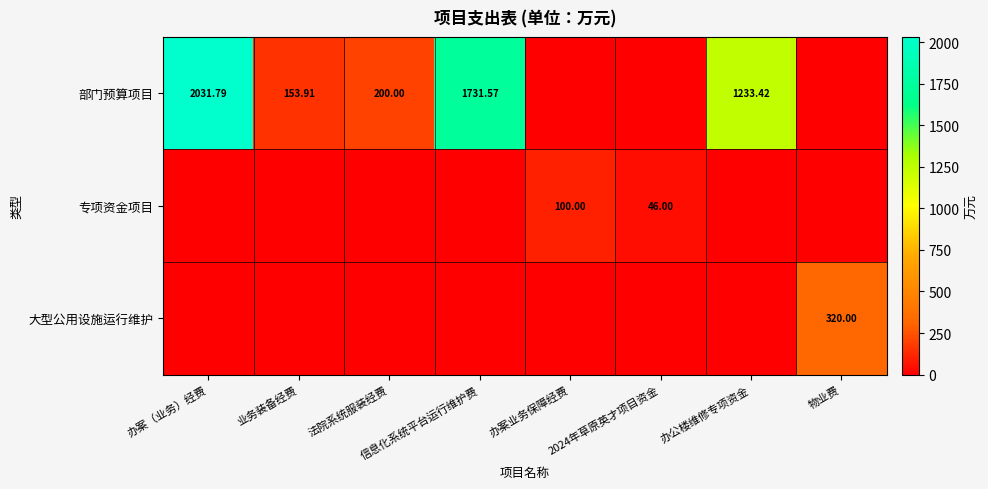

True or false: 大型公用设施运行维护 has a value of 0.0 at 办公楼维修专项资金.

True